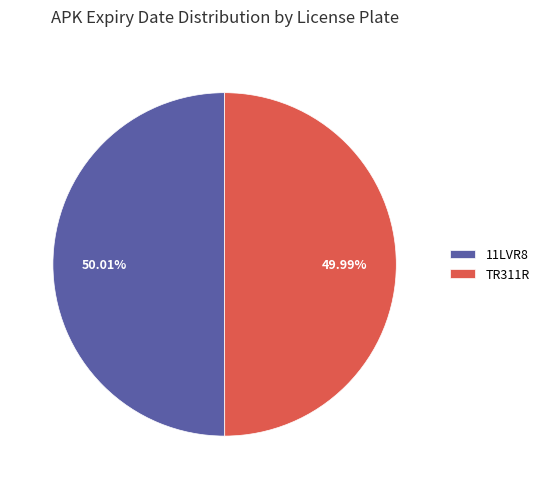

To the nearest percent, what portion does 11LVR8 represent?

50%